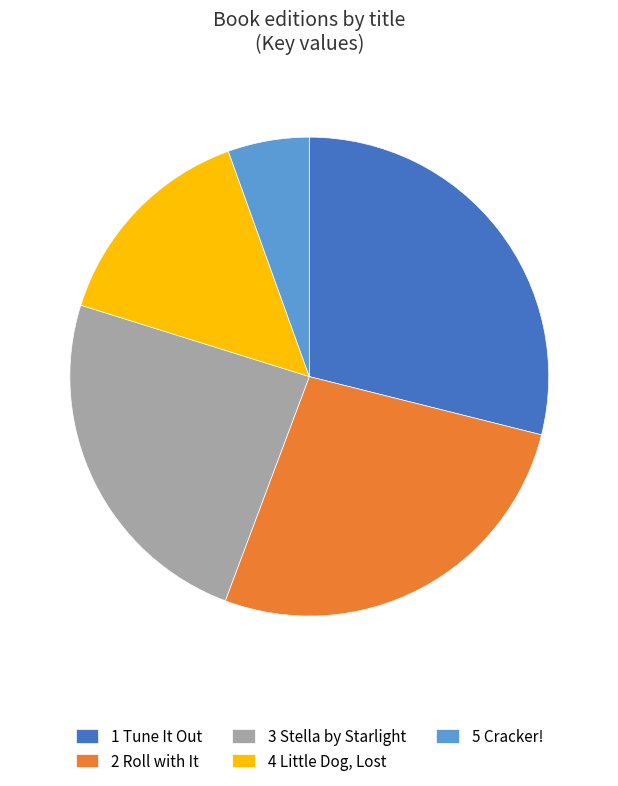

Count the number of slices in the pie.

5